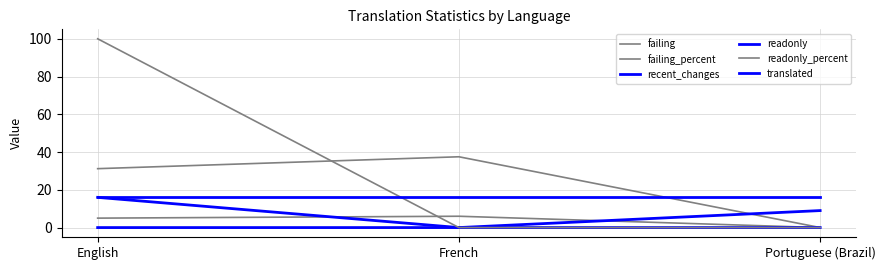

Rank the series at Portuguese (Brazil) from highest to lowest value.

translated, recent_changes, failing, failing_percent, readonly, readonly_percent